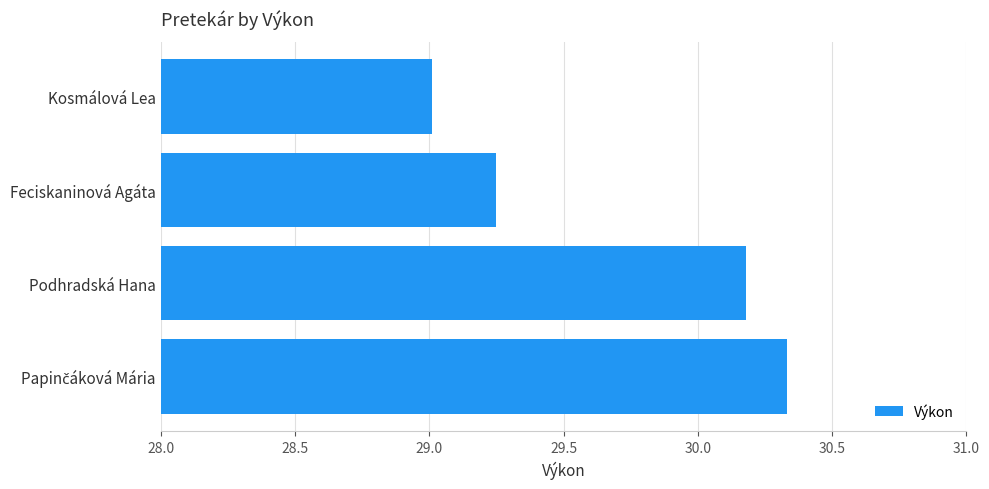

What is the value of the 3rd bar from the top?

30.2